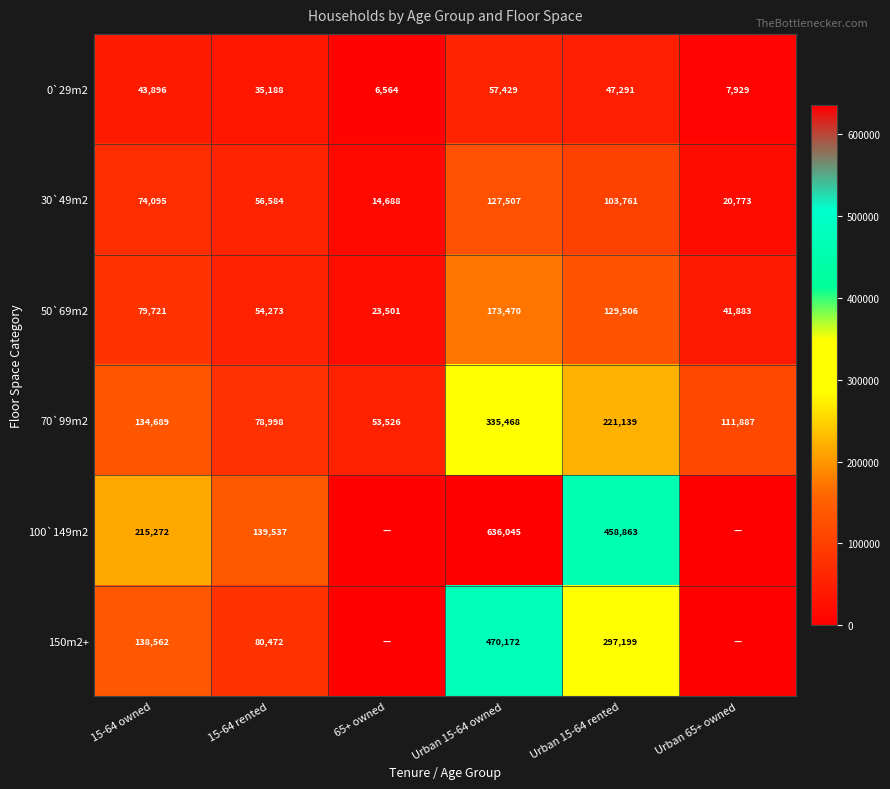

What is the difference between the highest and lowest values at 15-64 rented?

104349